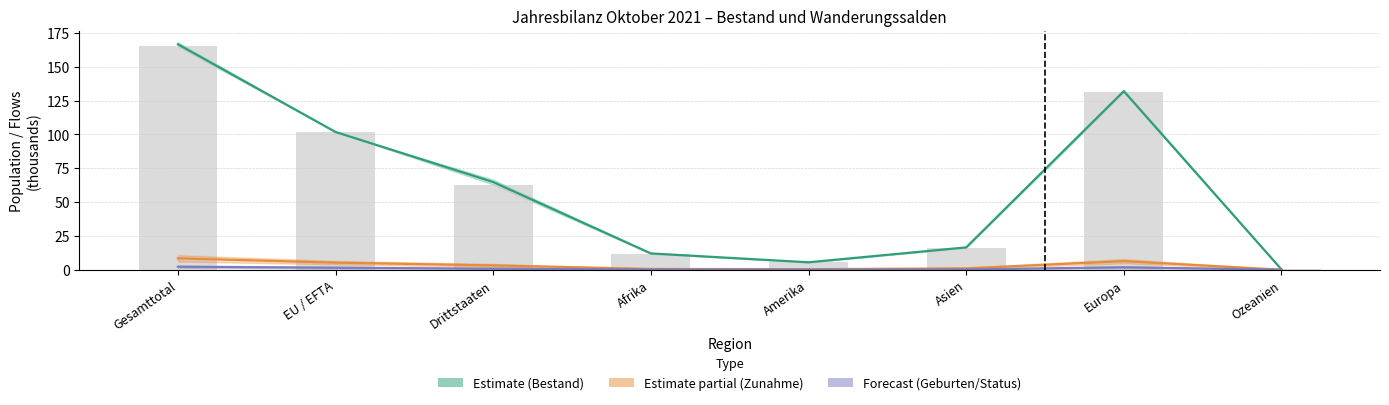

The Bestand Ende Vorjahr series shows 11.8 at Afrika. True or false?

True